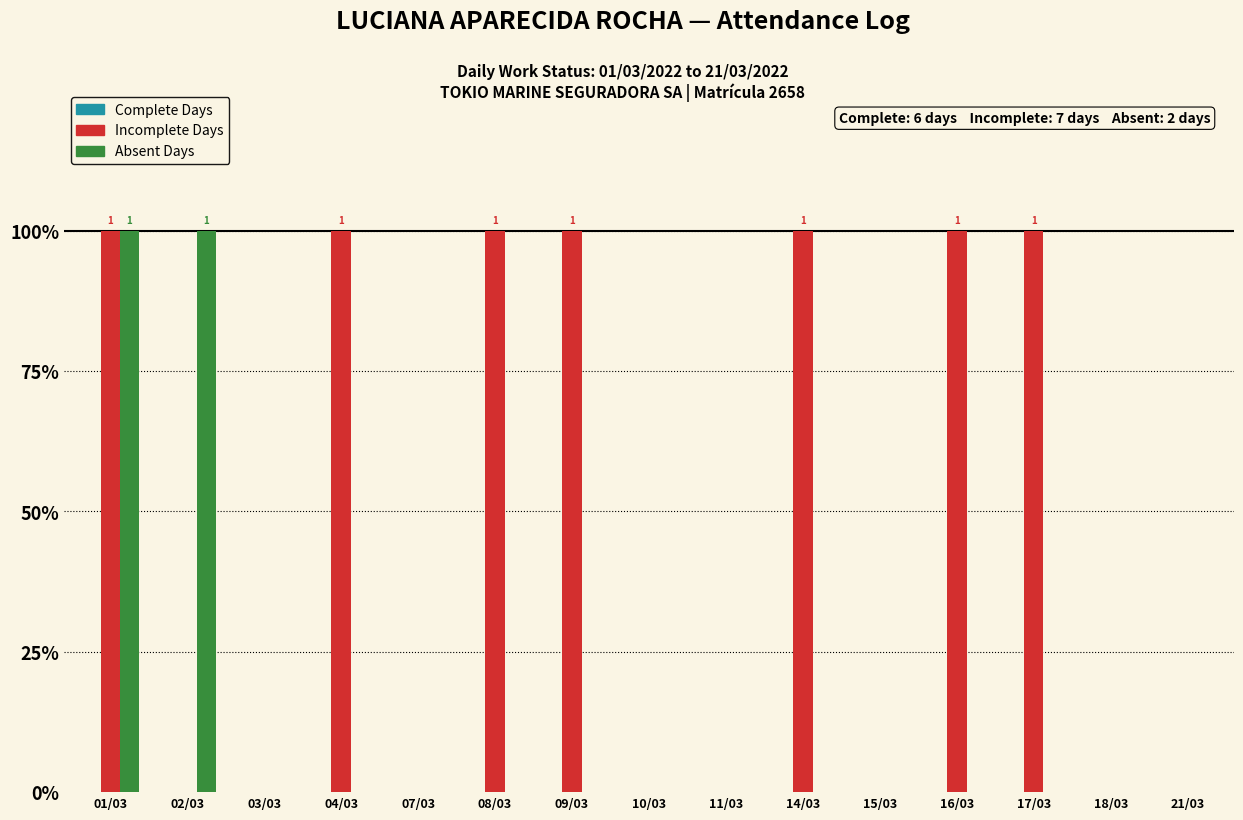

Count the number of categories in the chart.

15